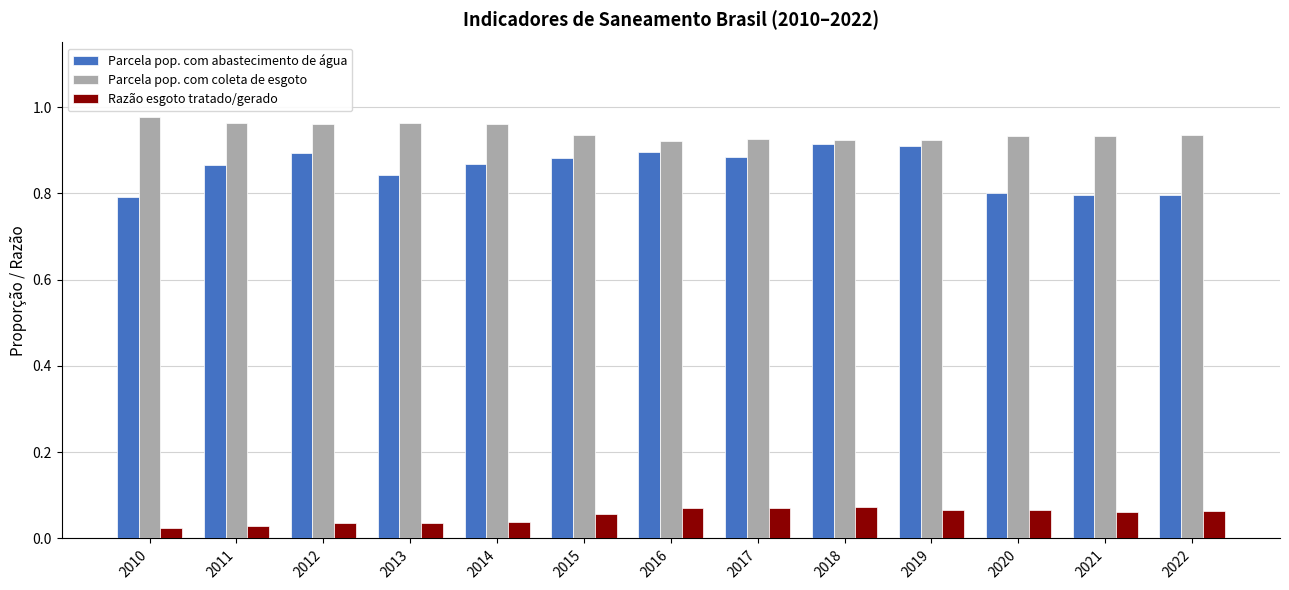

Count the Parcela pop. com abastecimento de água values in the range 0 to 1.

13